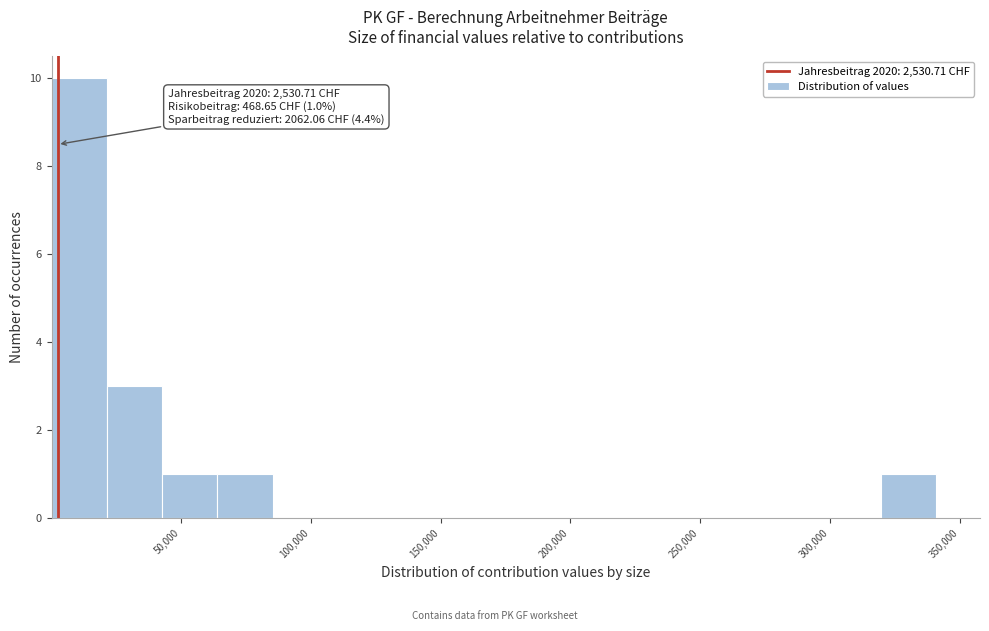

Over which range of the x-axis is the bar tallest?

0 to 20000